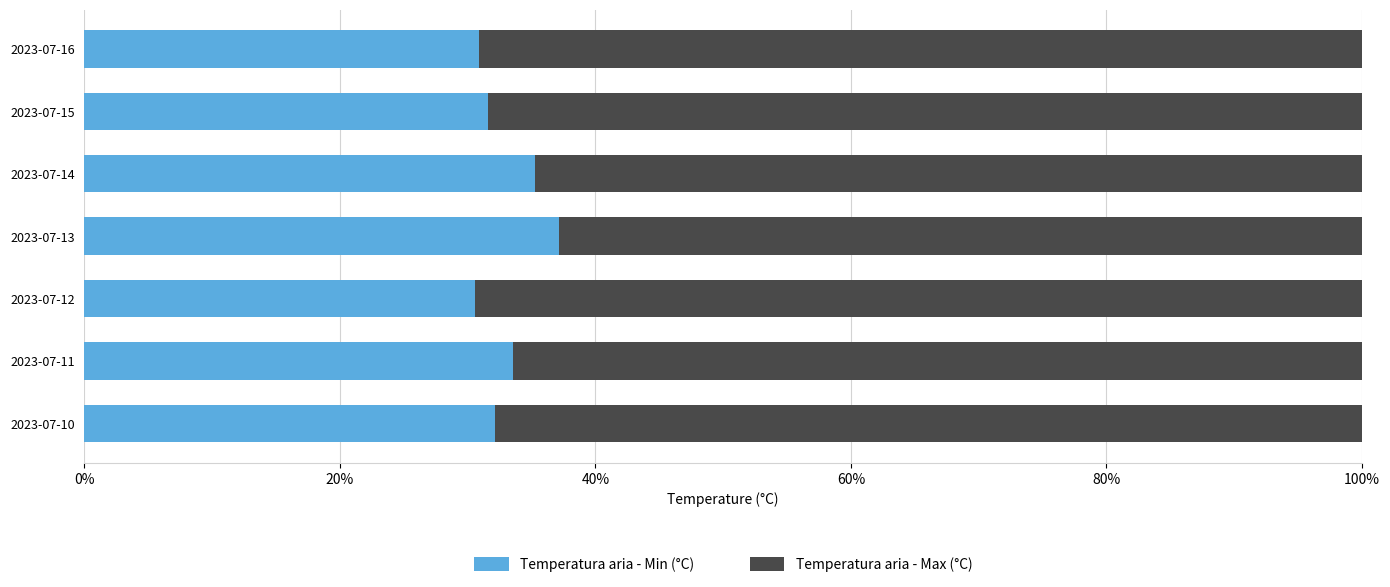

What are all the series names shown in the legend?

Temperatura aria - Min (°C), Temperatura aria - Max (°C)